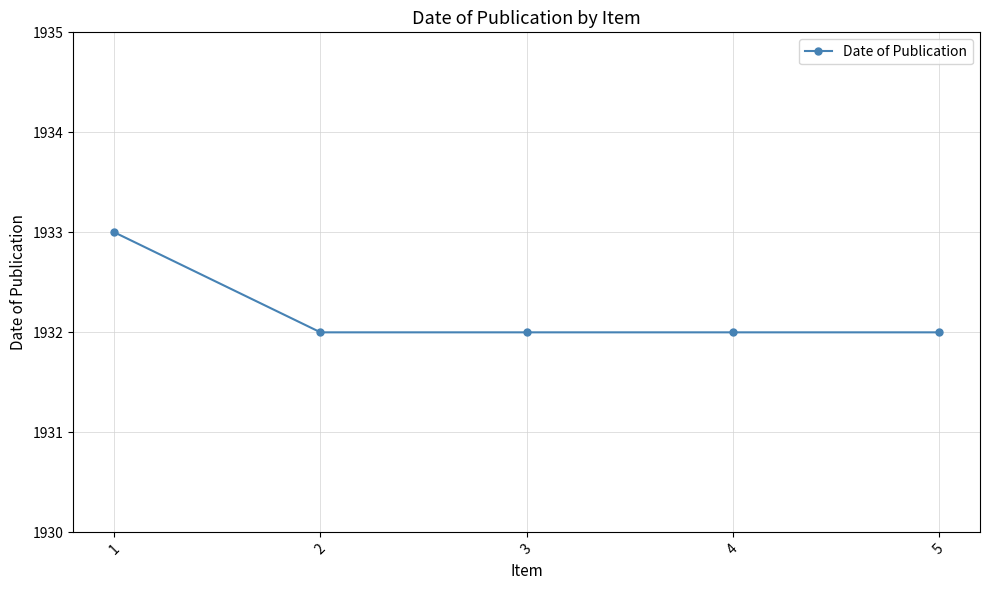

What is the difference between the maximum and minimum values?

1